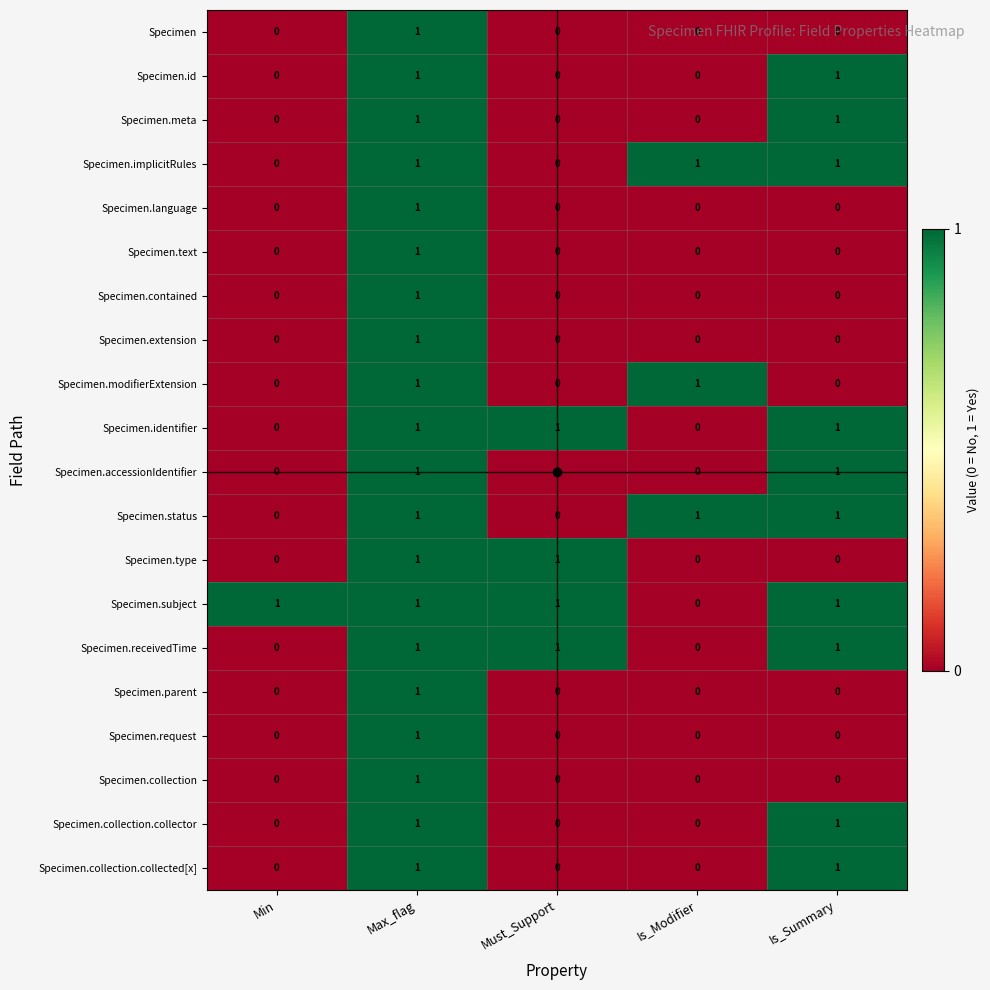

What is the difference between the highest and lowest values at Min?

1